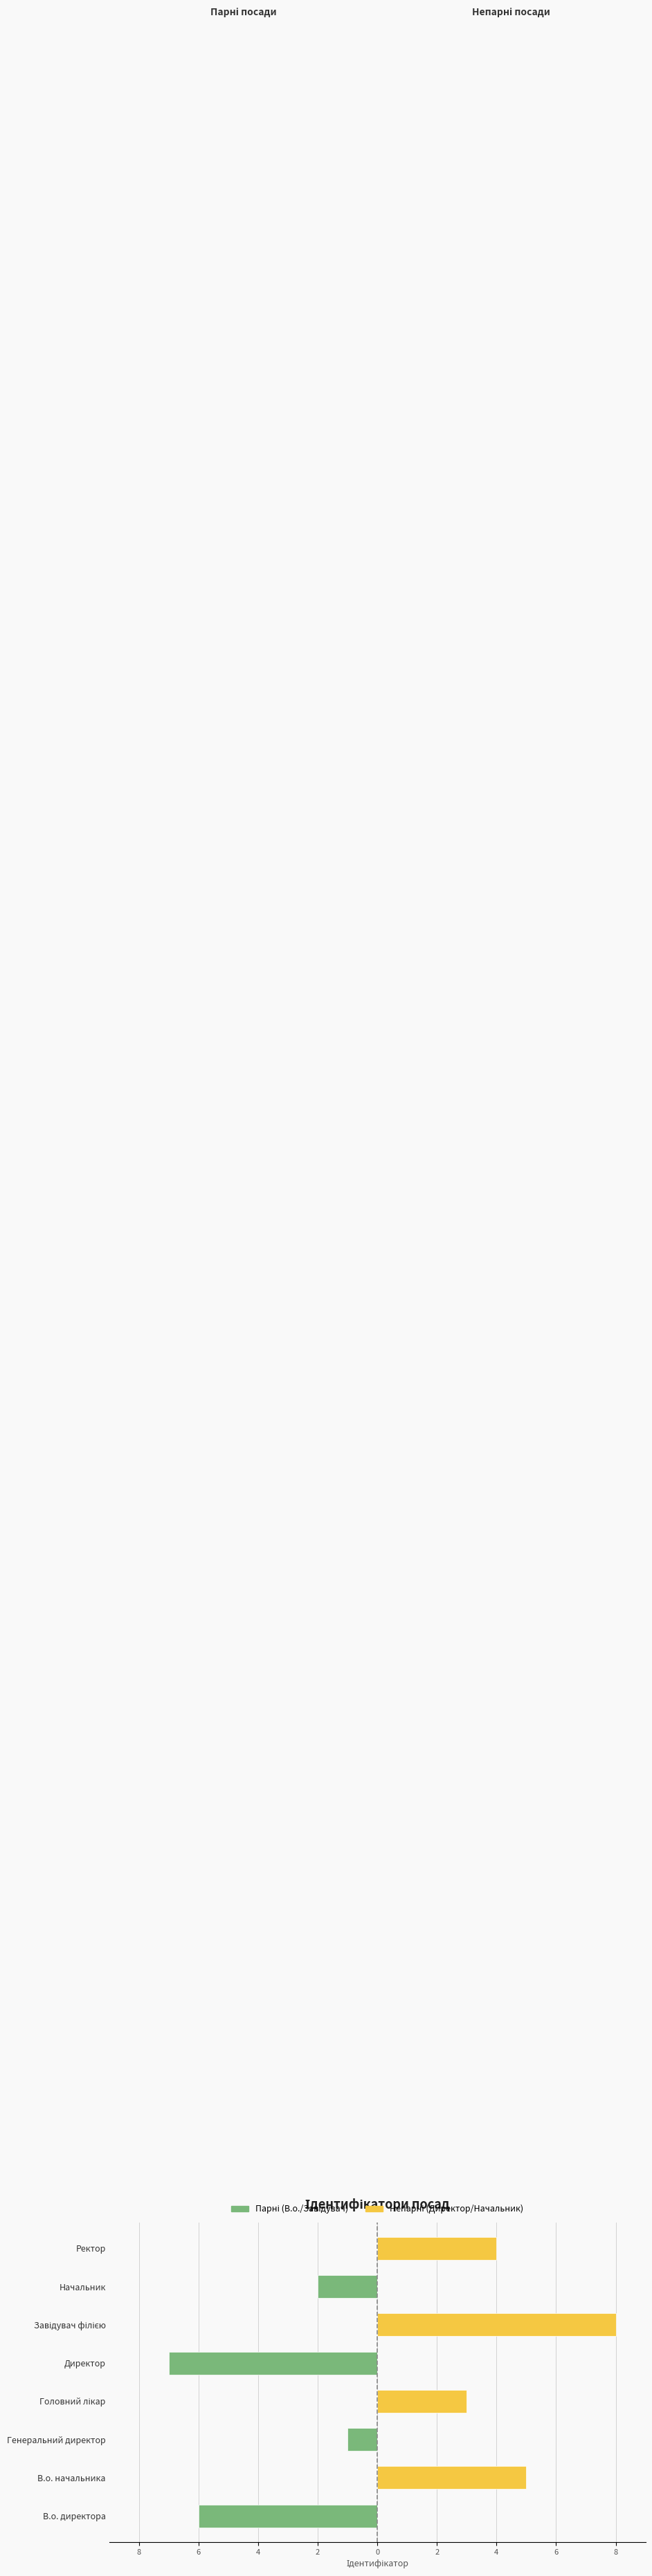

Read the Непарні (Директор/Начальник) value at В.о. начальника.

5